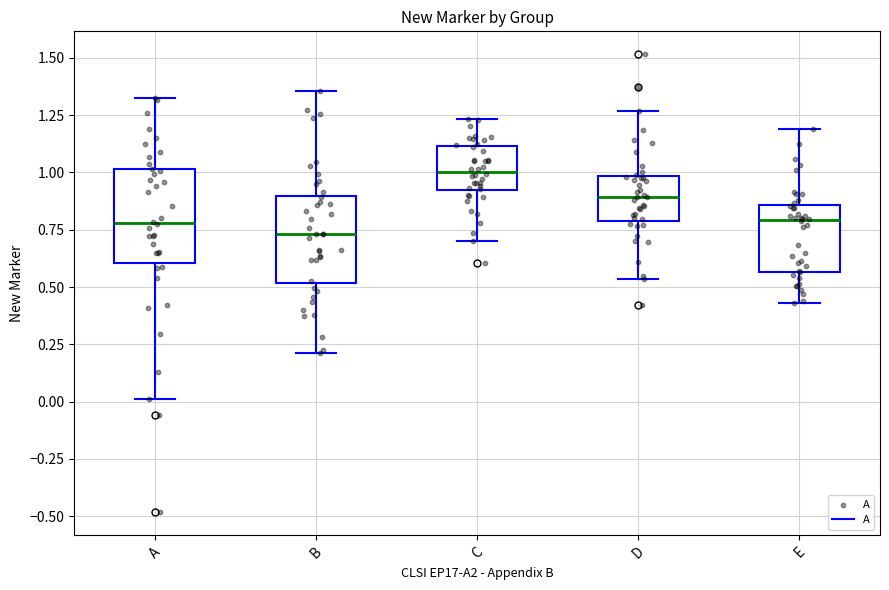

Reading left to right, read every box against the y-axis: the position of its median line, the range the box covers, and the ends of its whiskers. The values are not printed on the chart, so give them approximately, as read against the axis.

A: median 0.80, box 0.60 to 1.00, whiskers 0.00 to 1.35
B: median 0.75, box 0.50 to 0.90, whiskers 0.20 to 1.35
C: median 1.00, box 0.90 to 1.10, whiskers 0.70 to 1.25
D: median 0.90, box 0.80 to 1.00, whiskers 0.55 to 1.25
E: median 0.80, box 0.55 to 0.85, whiskers 0.45 to 1.20